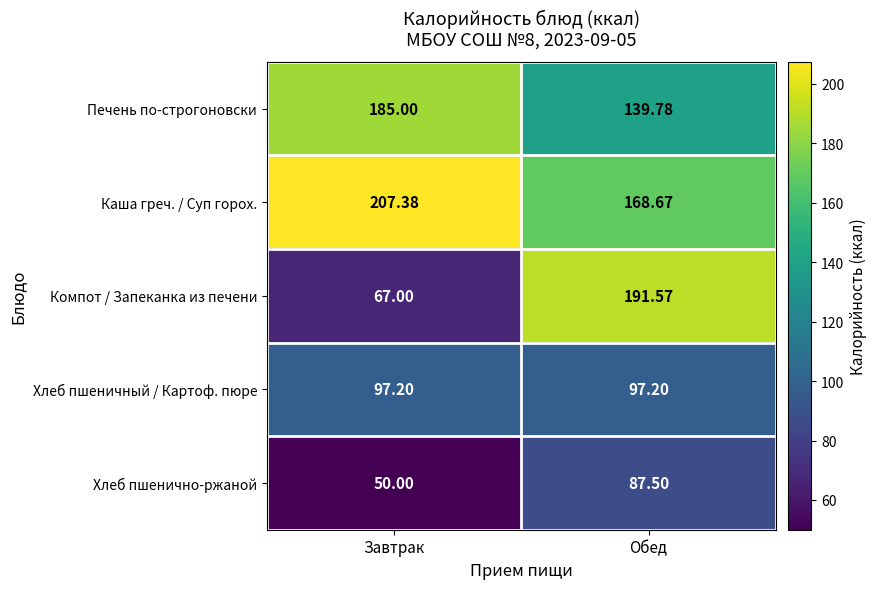

At how many categories does at least one series exceed 97?

2